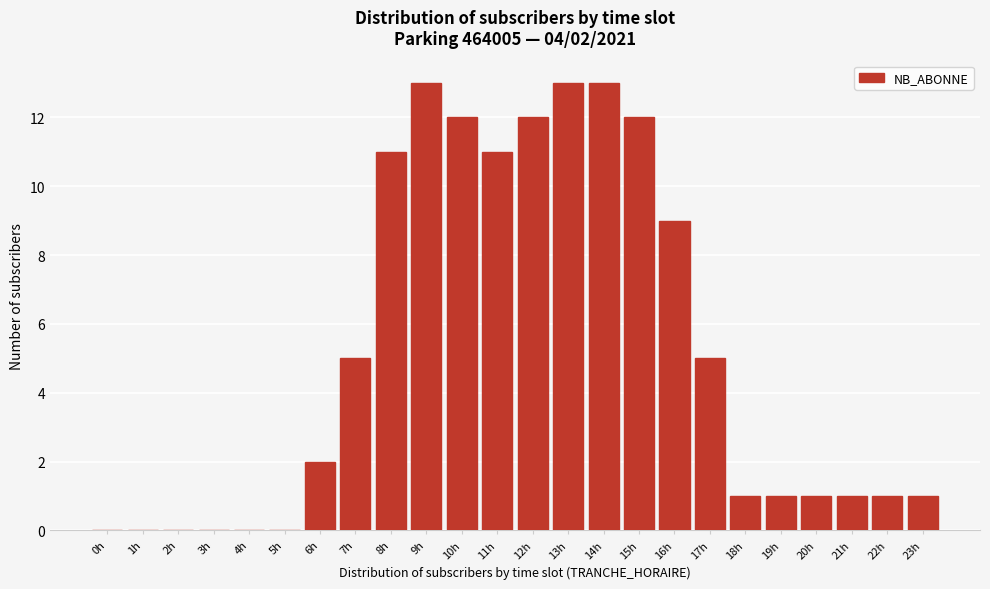

Reading left to right, extract all data points from this chart.

0h=0	1h=0	2h=0	3h=0	4h=0	5h=0	6h=2	7h=5	8h=11	9h=13	10h=12	11h=11	12h=12	13h=13	14h=13	15h=12	16h=9	17h=5	18h=1	19h=1	20h=1	21h=1	22h=1	23h=1